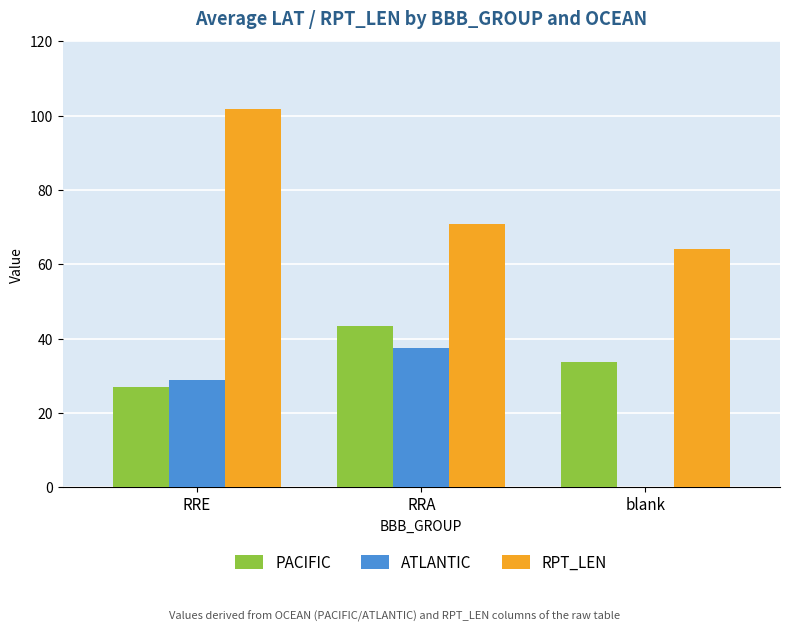

What is the maximum value shown in the chart?

101.8